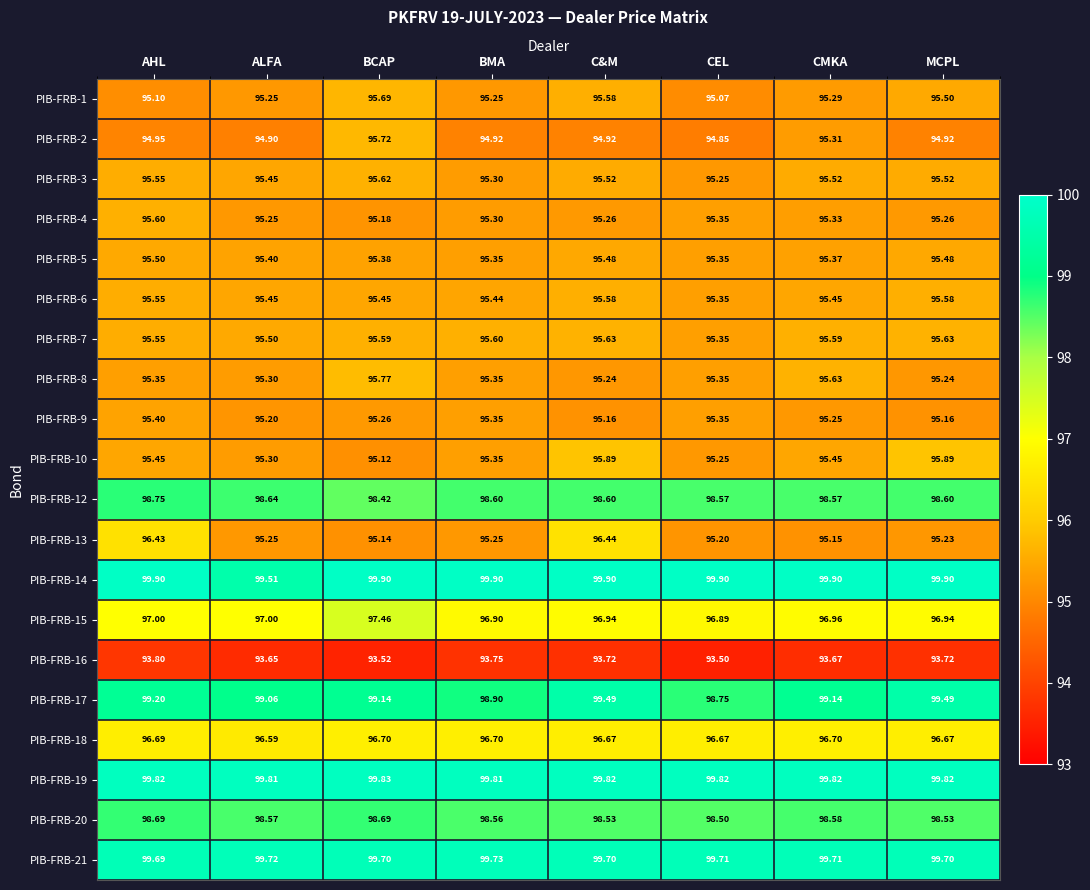

At which label is PIB-FRB-13 closest to 95?

BCAP